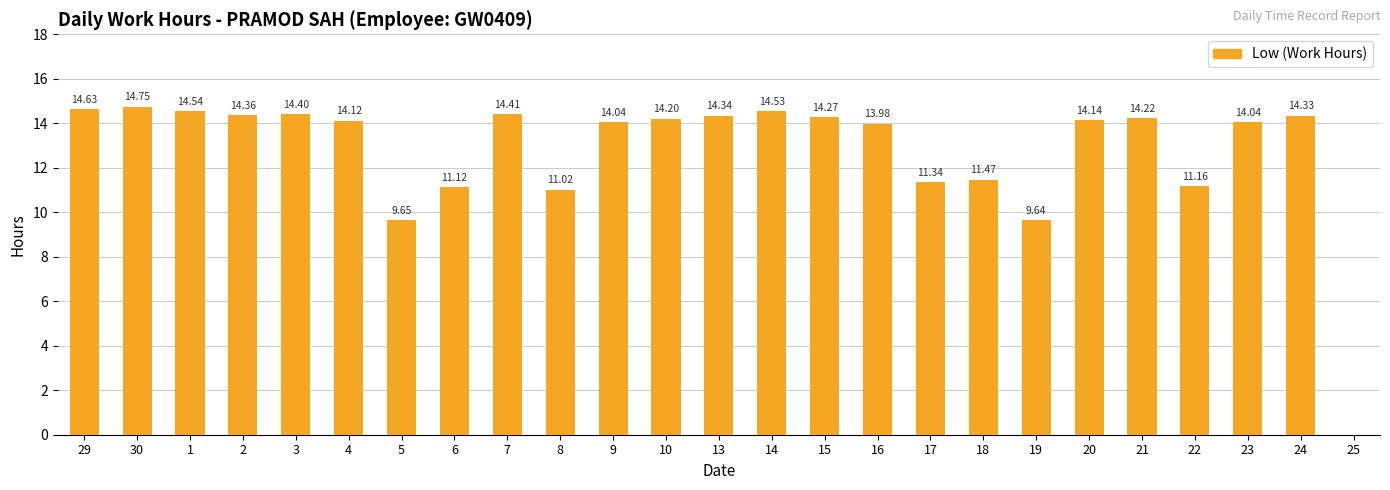

What is the sum of all values?

318.7